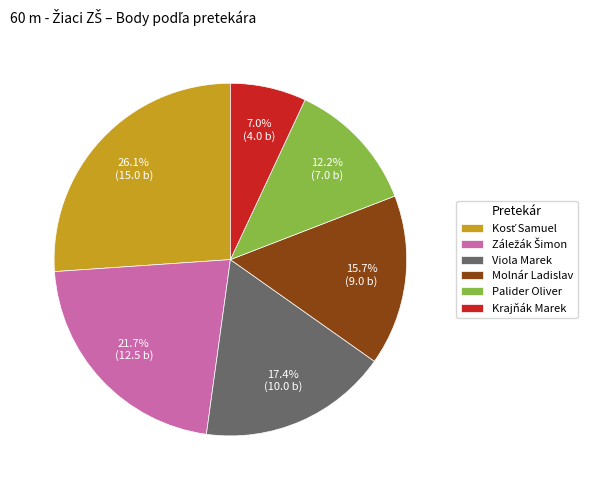

Approximately how many times larger is the value at Viola Marek compared to Palider Oliver?

1.4